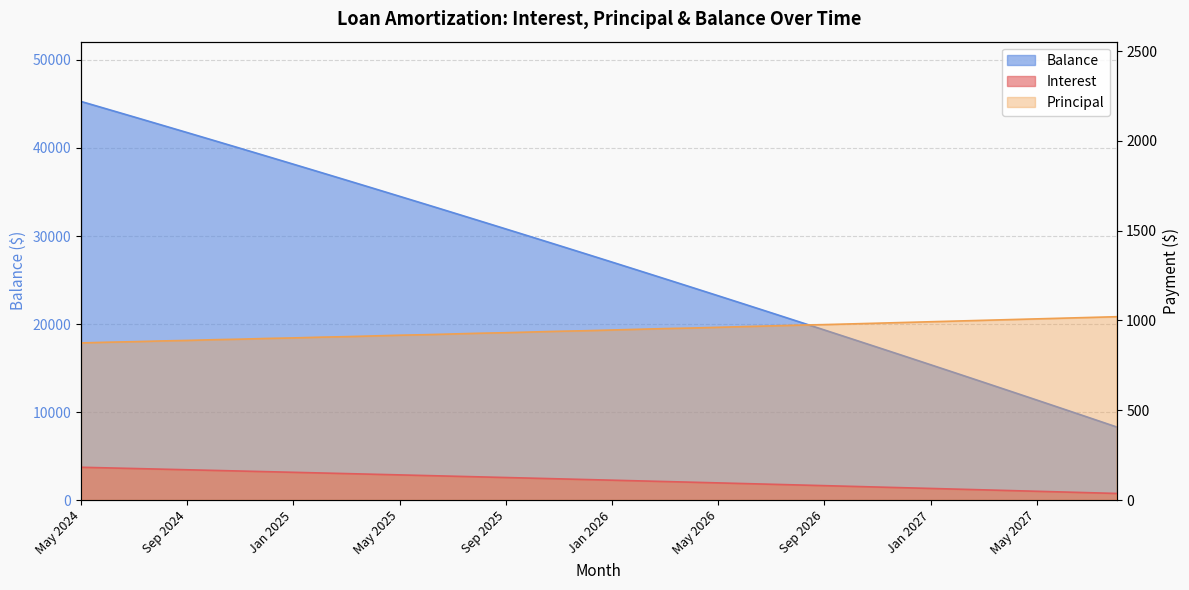

Does the chart display data point markers on the line(s)?

No